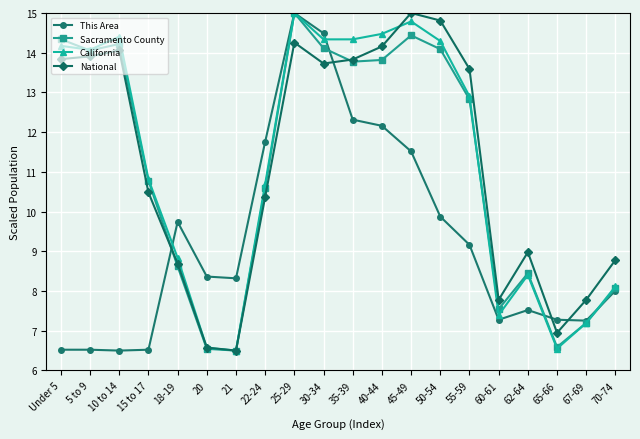

What position from the left is 67-69?

19